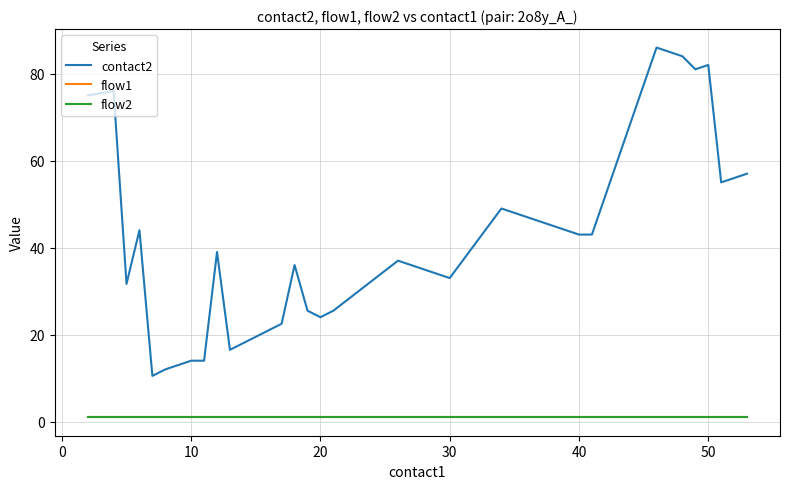

In contact2, how many points are higher than both neighbors (excluding endpoints)?

8